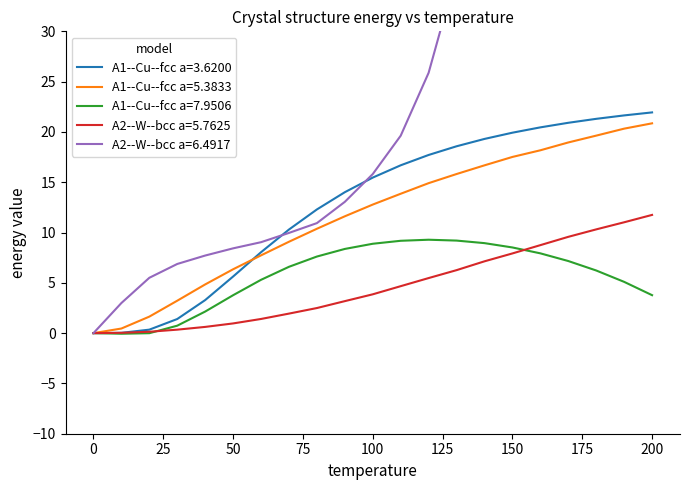

Between 0 and 30, which series saw the biggest shift?

A2--W--bcc a=6.4917